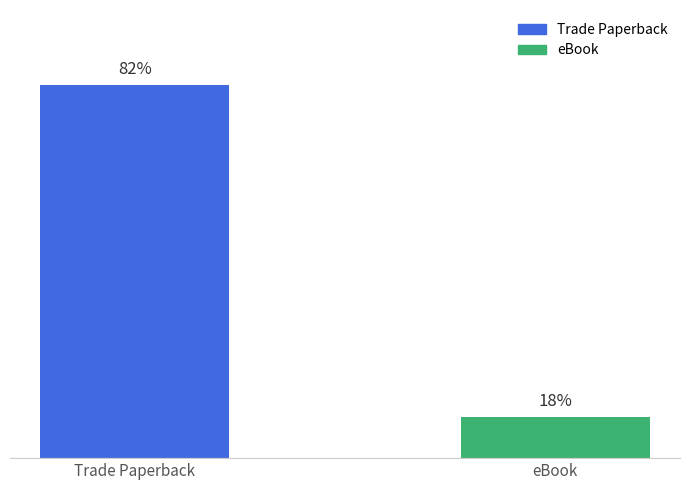

Which category has the highest value across all series?

Trade Paperback